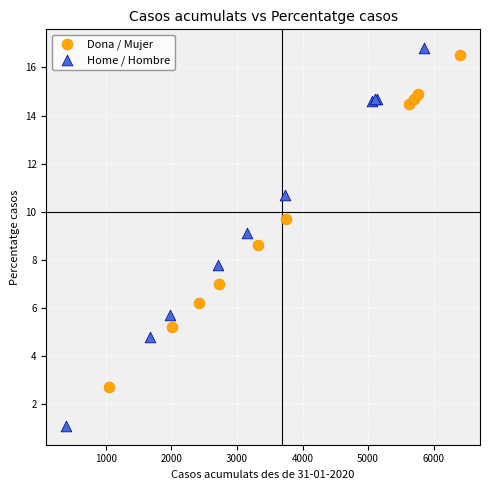

What are all the series names shown in the legend?

Dona / Mujer, Home / Hombre